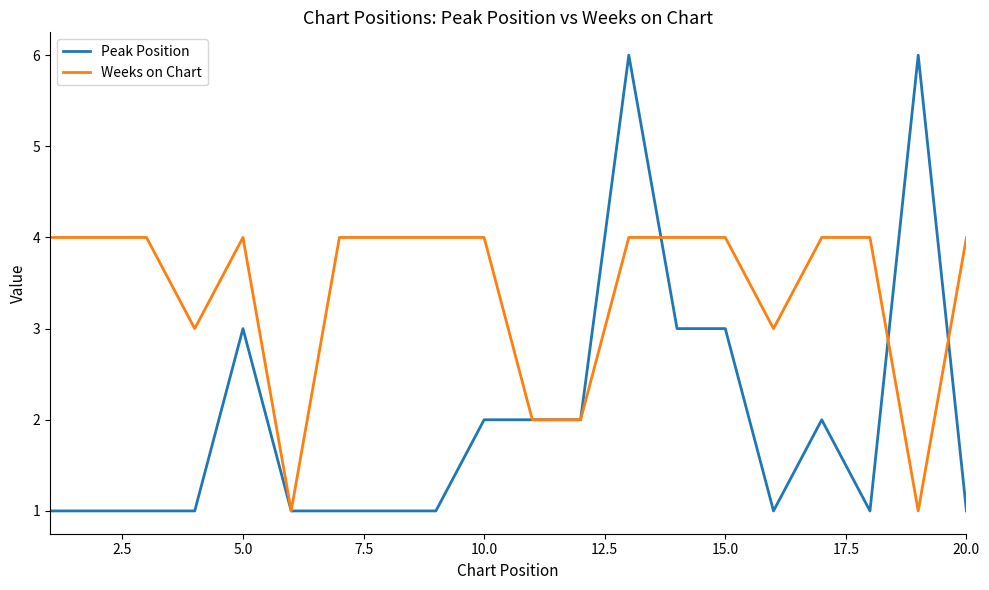

What is the maximum value shown in the chart?

6